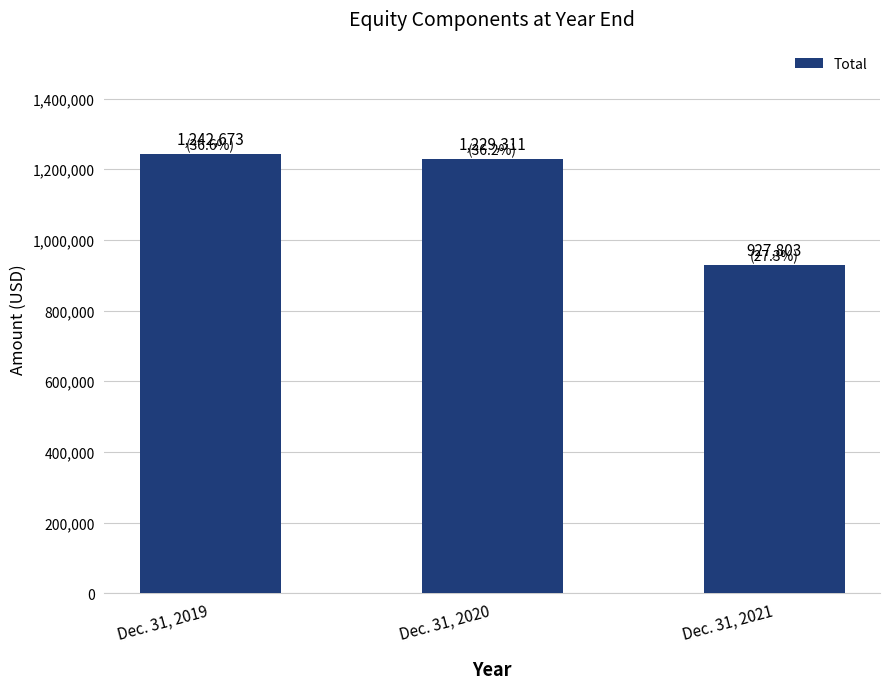

True or false: the data shows 1445150 at Dec. 31, 2021.

False